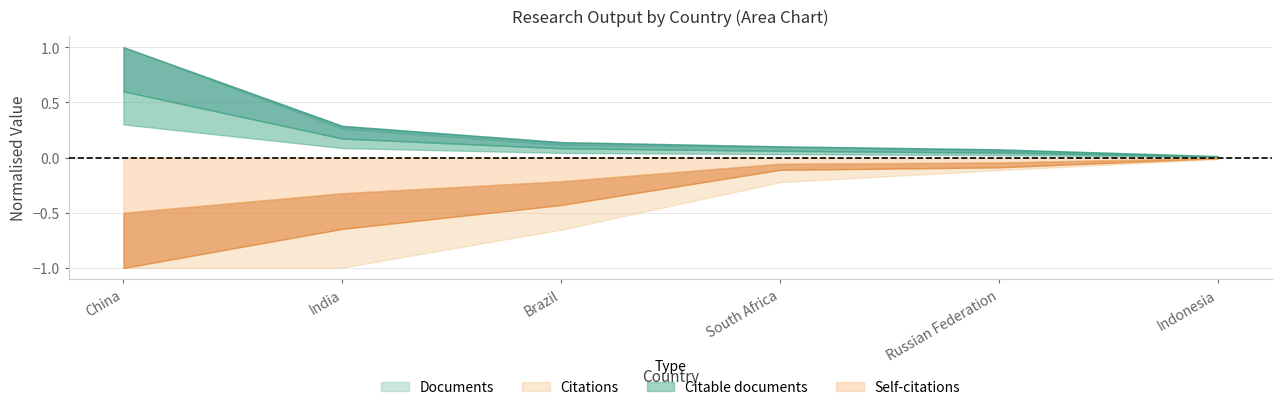

What position from the left is India?

2